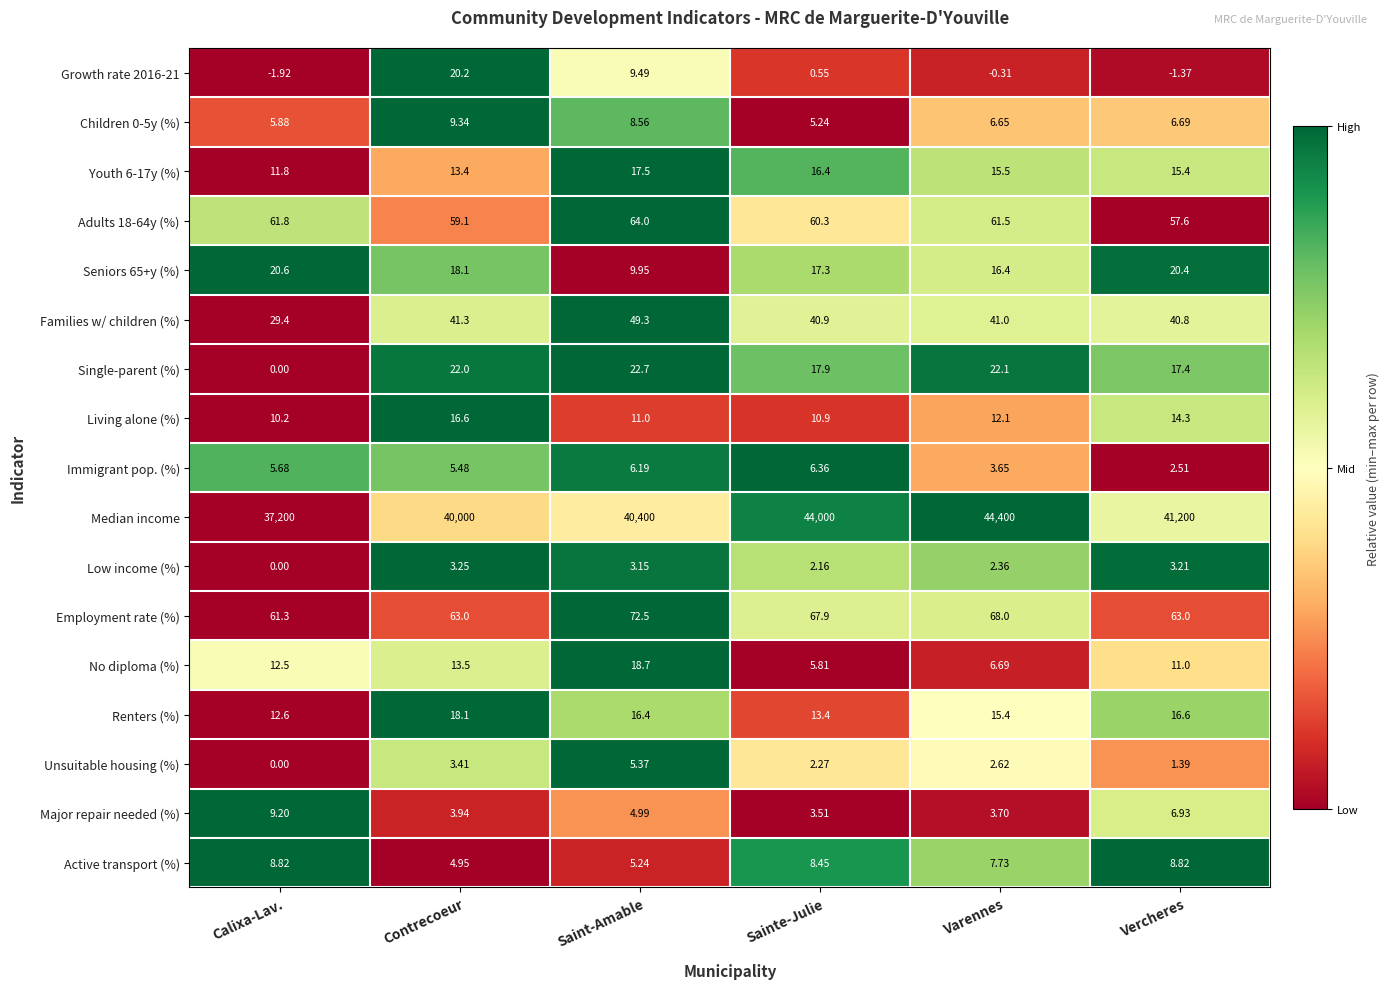

At which category does the chart reach its minimum across all series?

Calixa-Lav.